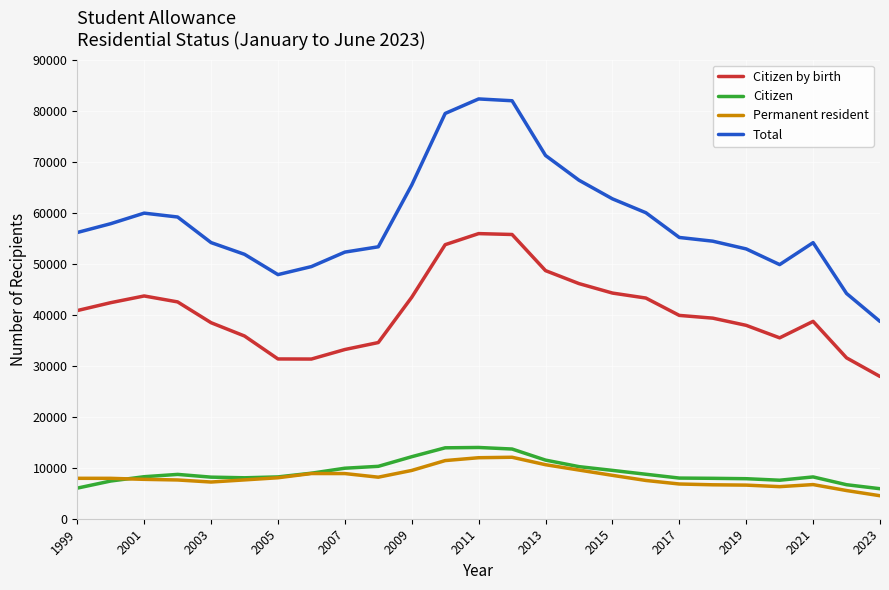

Which series has the largest total across all categories?

Total